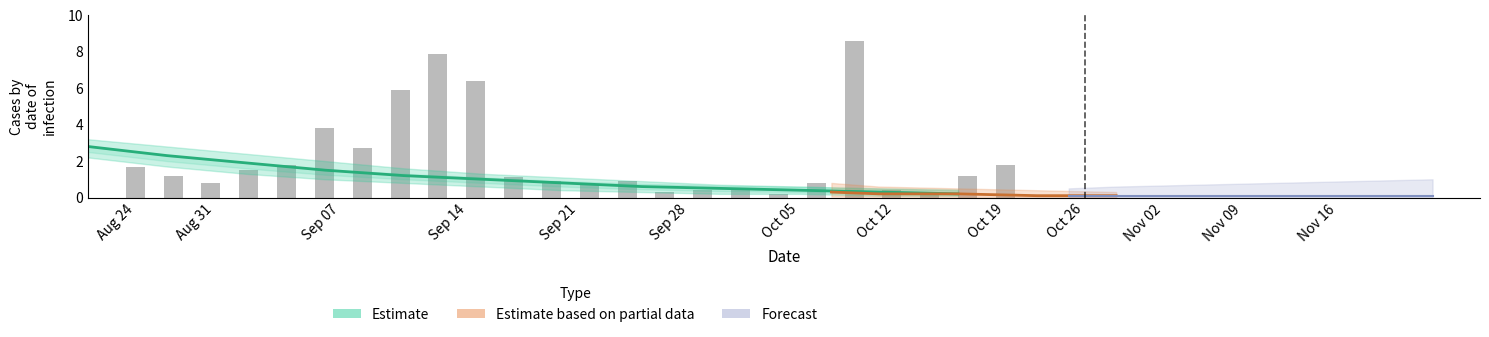

How many bars are there in total?

24